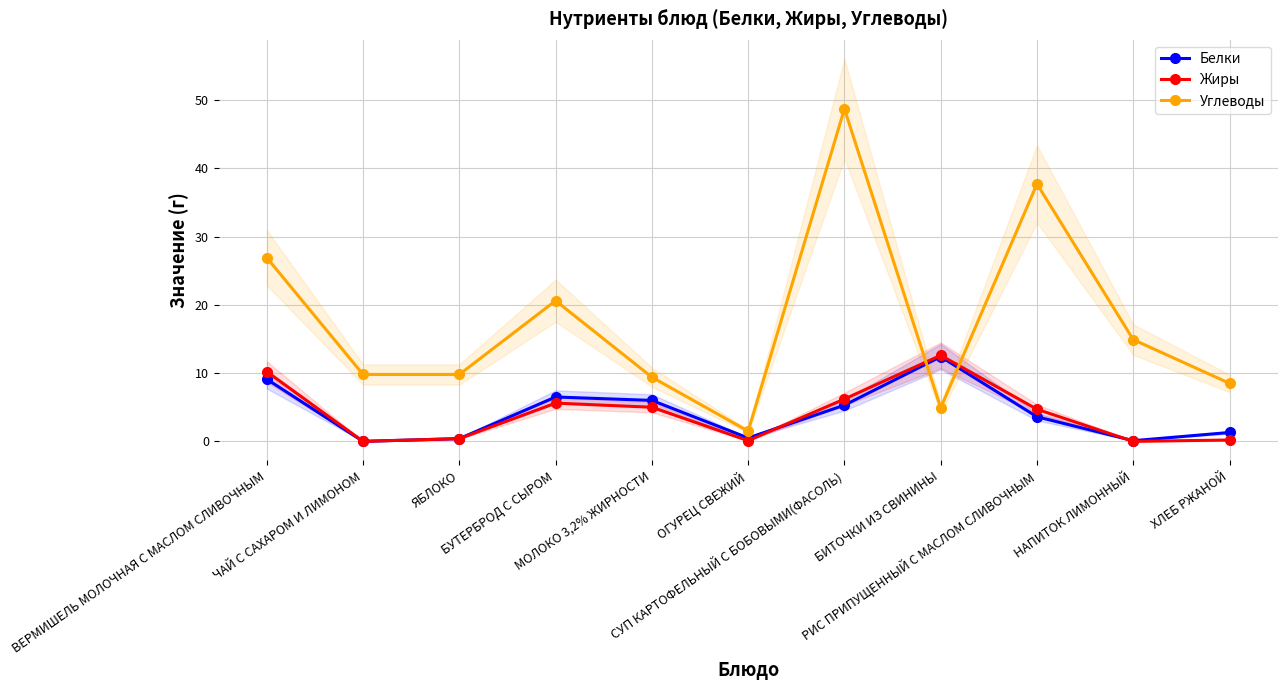

Reading right to left, transcribe all the data shown in this chart.

Белки: ХЛЕБ РЖАНОЙ=1.3	НАПИТОК ЛИМОННЫЙ=0.1	РИС ПРИПУЩЕННЫЙ С МАСЛОМ СЛИВОЧНЫМ=3.6	БИТОЧКИ ИЗ СВИНИНЫ=12.4	СУП КАРТОФЕЛЬНЫЙ С БОБОВЫМИ(ФАСОЛЬ)=5.3	ОГУРЕЦ СВЕЖИЙ=0.5	МОЛОКО 3,2% ЖИРНОСТИ=6.0	БУТЕРБРОД С СЫРОМ=6.5	ЯБЛОКО=0.4	ЧАЙ С САХАРОМ И ЛИМОНОМ=0.0	ВЕРМИШЕЛЬ МОЛОЧНАЯ С МАСЛОМ СЛИВОЧНЫМ=9.1
Жиры: ХЛЕБ РЖАНОЙ=0.2	НАПИТОК ЛИМОННЫЙ=0.0	РИС ПРИПУЩЕННЫЙ С МАСЛОМ СЛИВОЧНЫМ=4.7	БИТОЧКИ ИЗ СВИНИНЫ=12.6	СУП КАРТОФЕЛЬНЫЙ С БОБОВЫМИ(ФАСОЛЬ)=6.2	ОГУРЕЦ СВЕЖИЙ=0.1	МОЛОКО 3,2% ЖИРНОСТИ=5.0	БУТЕРБРОД С СЫРОМ=5.6	ЯБЛОКО=0.4	ЧАЙ С САХАРОМ И ЛИМОНОМ=0.0	ВЕРМИШЕЛЬ МОЛОЧНАЯ С МАСЛОМ СЛИВОЧНЫМ=10.2
Углеводы: ХЛЕБ РЖАНОЙ=8.5	НАПИТОК ЛИМОННЫЙ=14.9	РИС ПРИПУЩЕННЫЙ С МАСЛОМ СЛИВОЧНЫМ=37.7	БИТОЧКИ ИЗ СВИНИНЫ=4.9	СУП КАРТОФЕЛЬНЫЙ С БОБОВЫМИ(ФАСОЛЬ)=48.7	ОГУРЕЦ СВЕЖИЙ=1.5	МОЛОКО 3,2% ЖИРНОСТИ=9.4	БУТЕРБРОД С СЫРОМ=20.6	ЯБЛОКО=9.8	ЧАЙ С САХАРОМ И ЛИМОНОМ=9.8	ВЕРМИШЕЛЬ МОЛОЧНАЯ С МАСЛОМ СЛИВОЧНЫМ=26.9